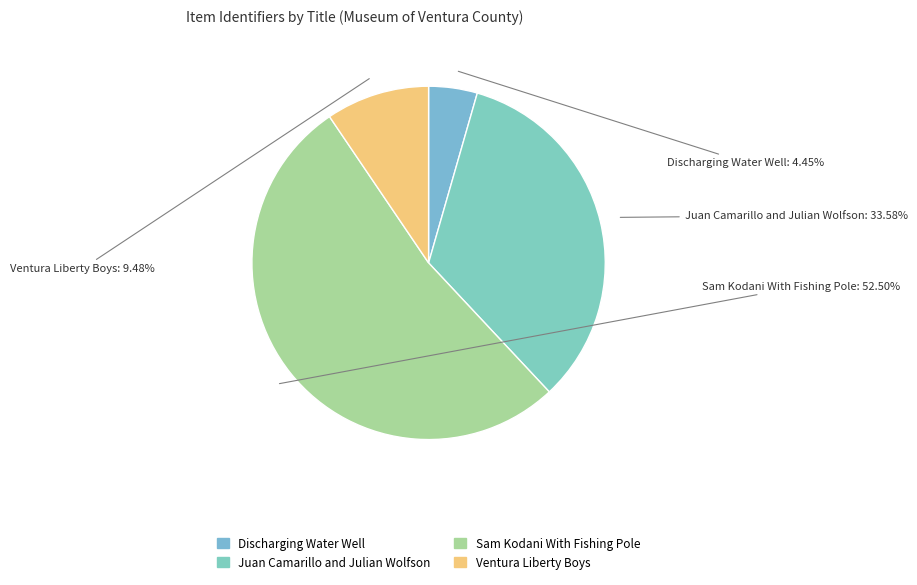

To the nearest percent, what is the combined percentage of Juan Camarillo and Julian Wolfson and Discharging Water Well?

38%